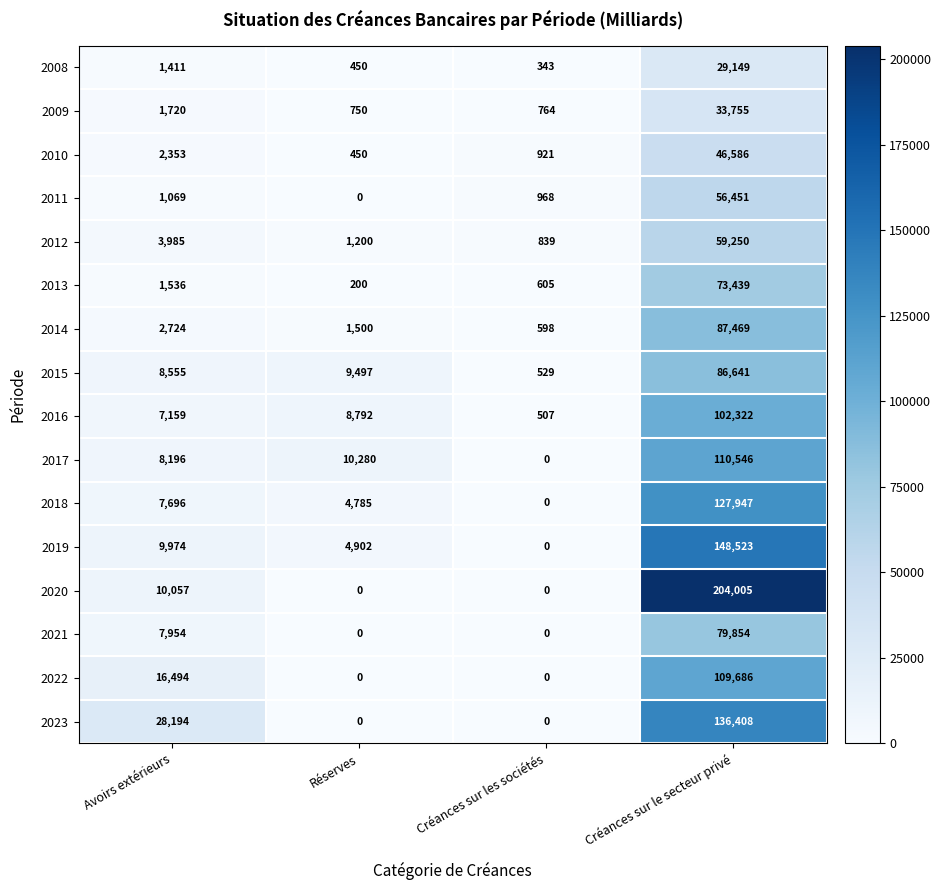

Which series has the largest total across all categories?

2020